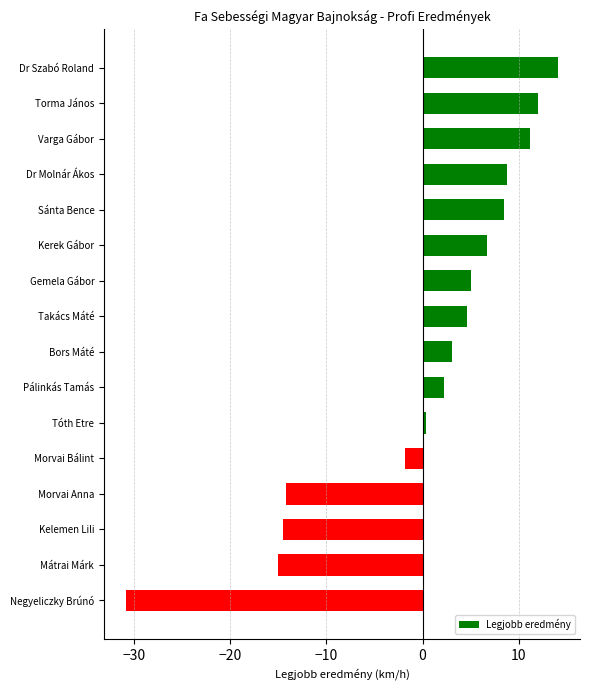

What position from the top is Varga Gábor?

3